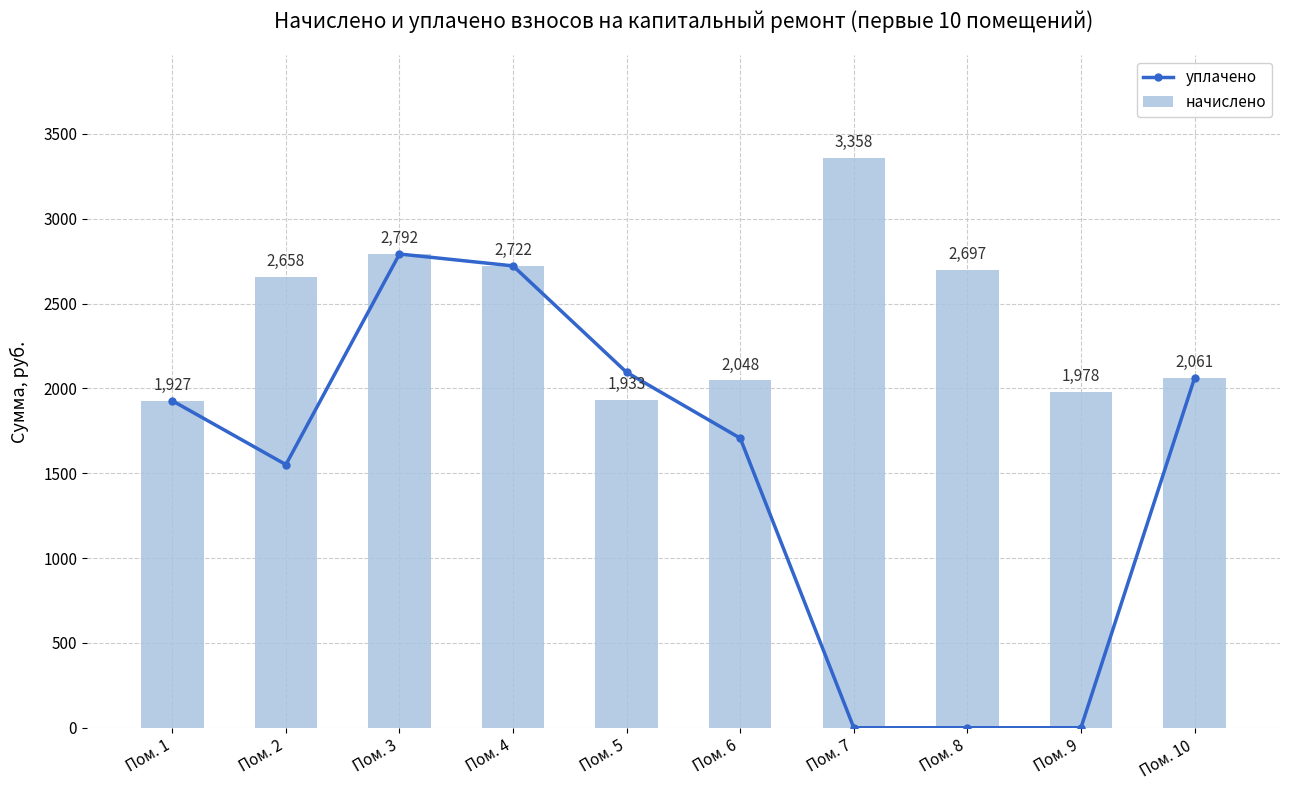

At Пом. 2, list the series in order from largest to smallest.

начислено, уплачено